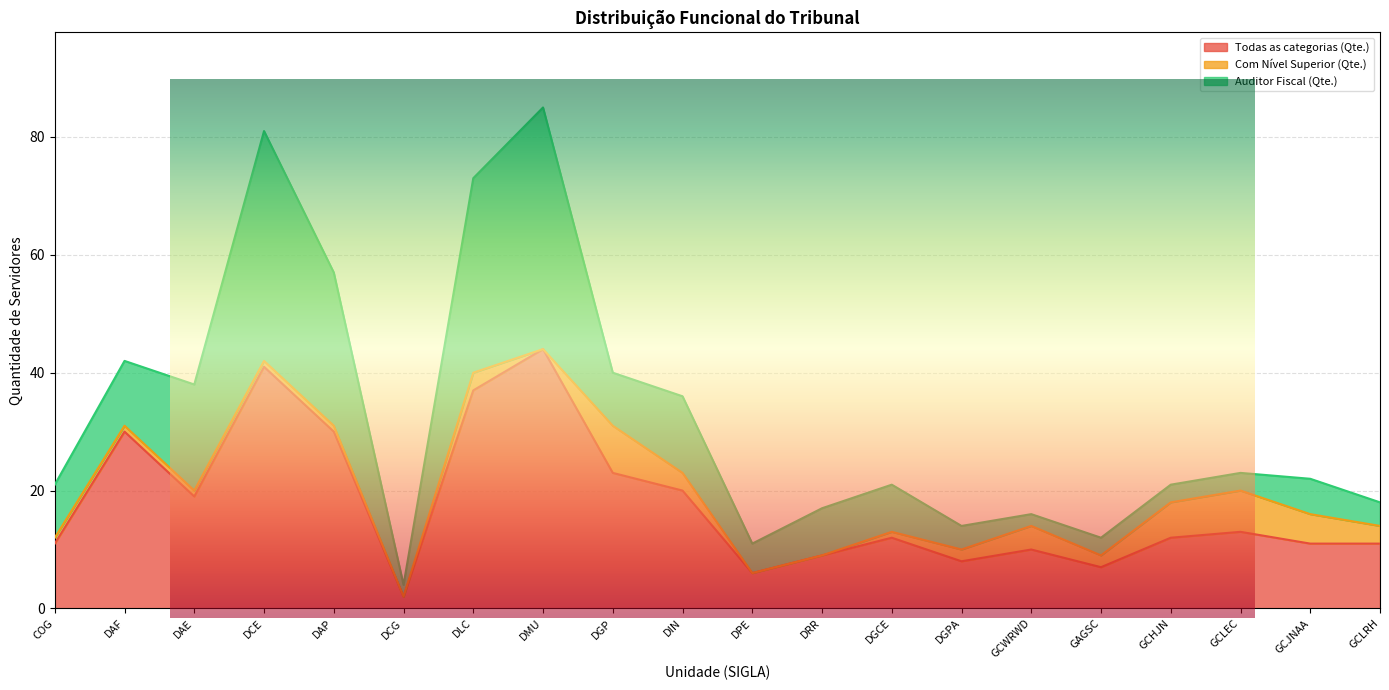

Which series has the largest total across all categories?

Todas as categorias (Qte.)